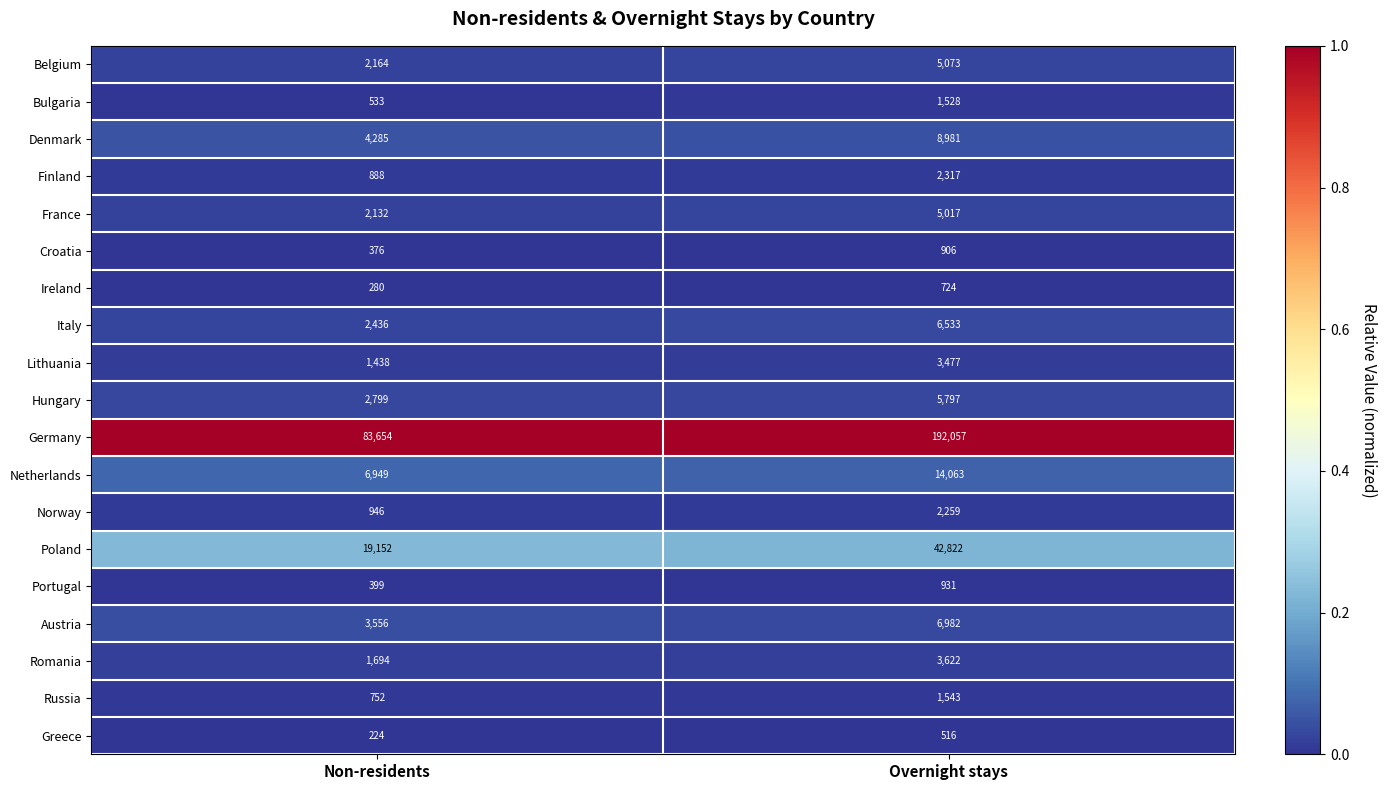

The Greece series shows 115 at Non-residents. True or false?

False